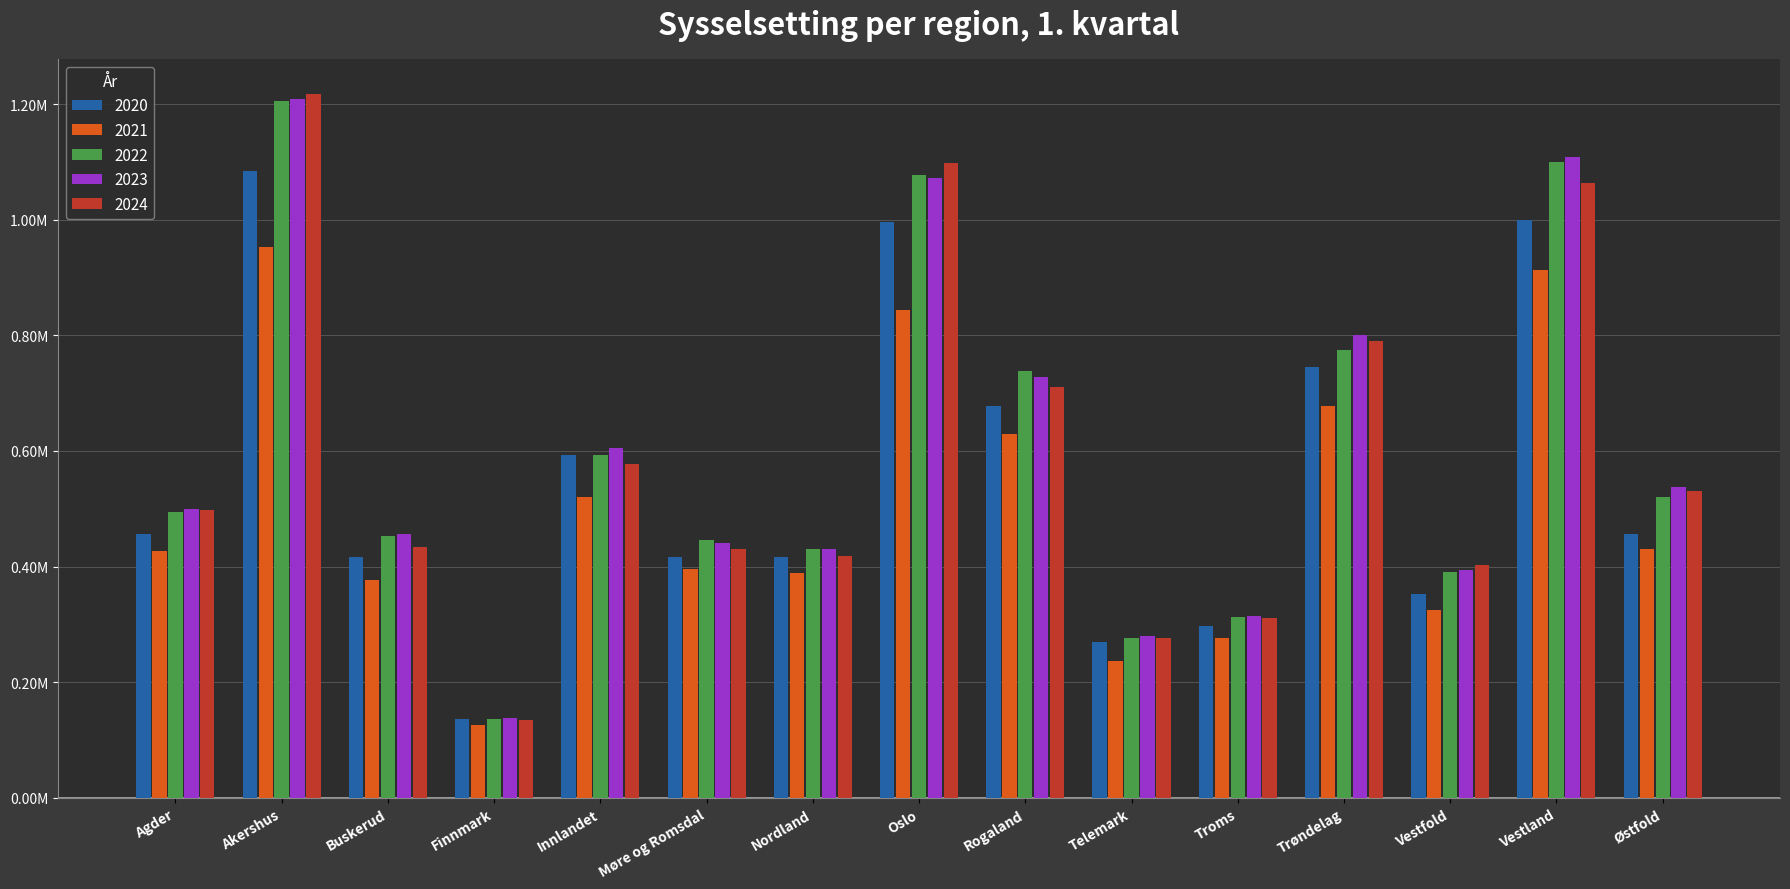

What are all the series names shown in the legend?

2020, 2021, 2022, 2023, 2024